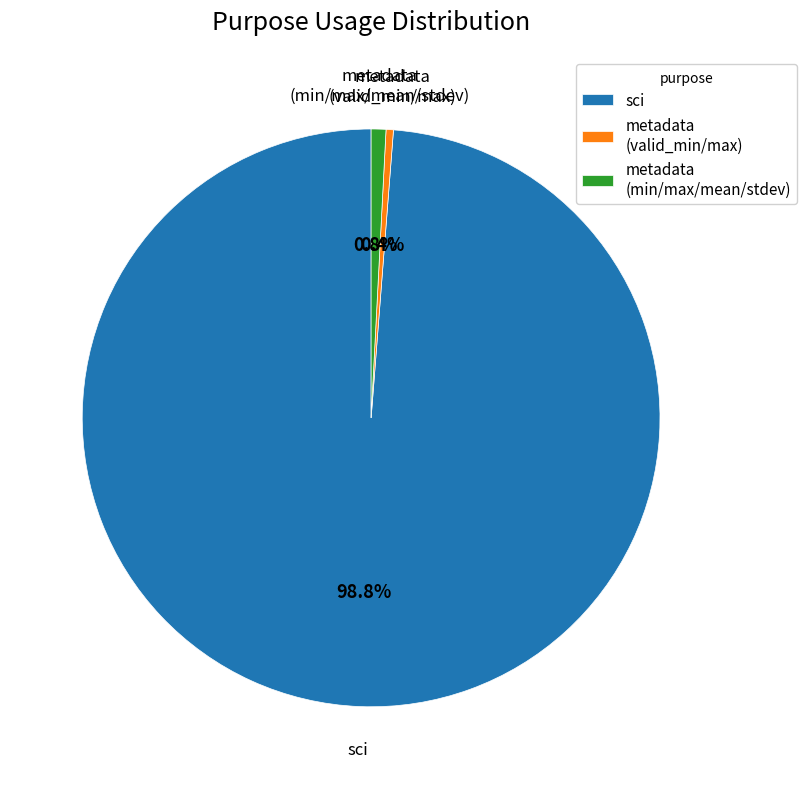

Which slice is the largest?

sci